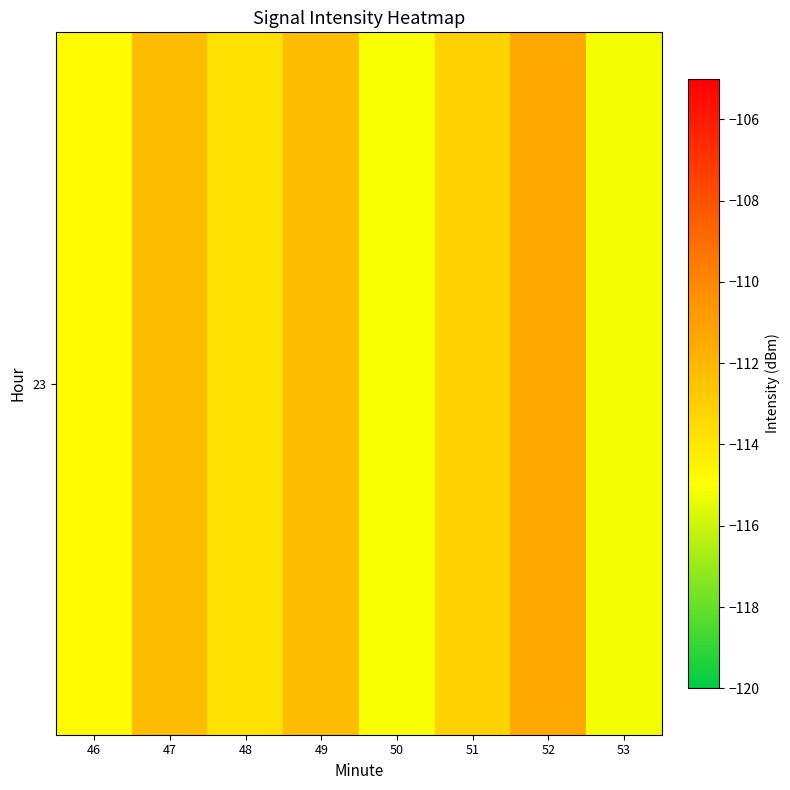

The chart shows a value of -115.1 at 50. True or false?

True